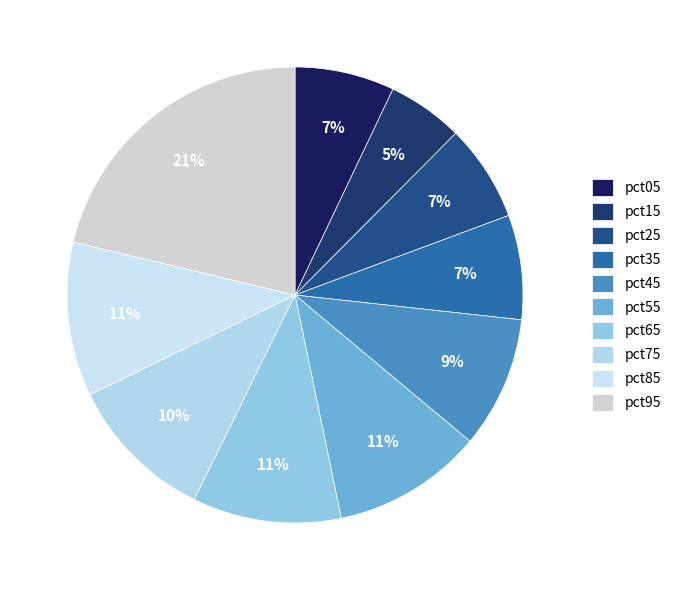

How many segments does this pie chart have?

10